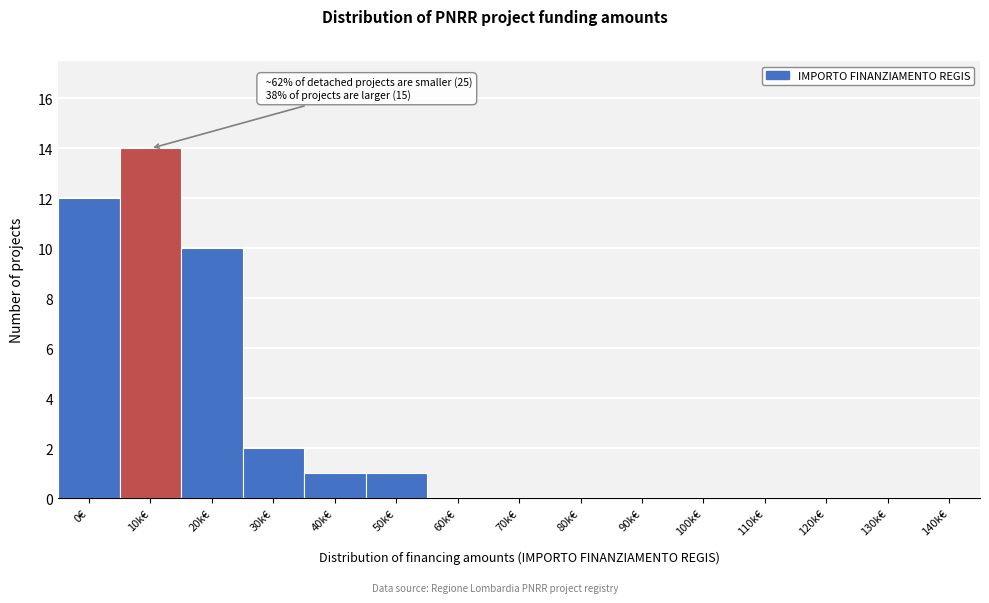

Reading right to left, what are all the values shown in this chart?

140k€=0	130k€=0	120k€=0	110k€=0	100k€=0	90k€=0	80k€=0	70k€=0	60k€=0	50k€=1	40k€=1	30k€=2	20k€=10	10k€=14	0€=12